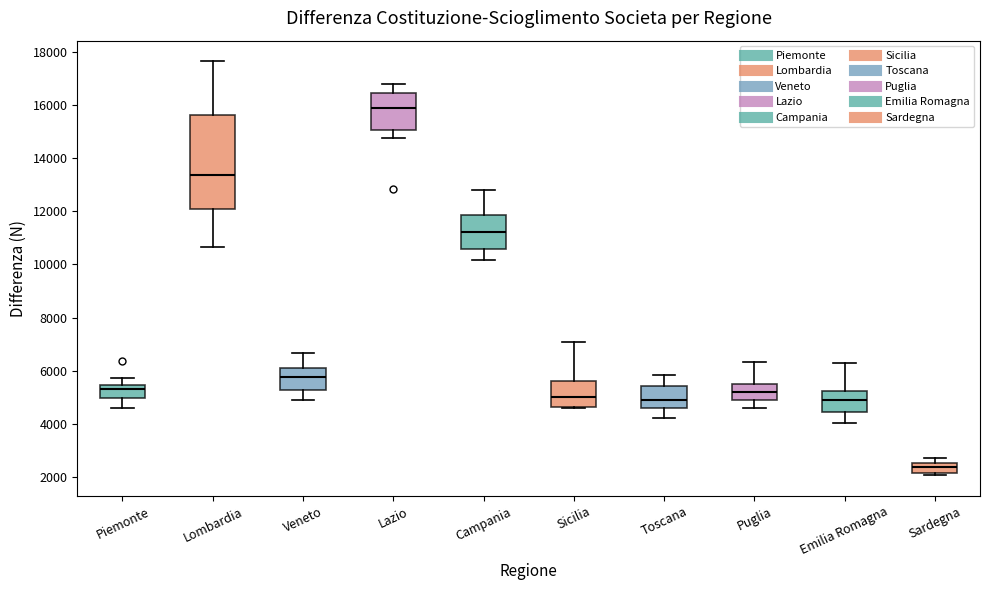

Reading left to right, read every box against the y-axis: the position of its median line, the range the box covers, and the ends of its whiskers. The values are not printed on the chart, so give them approximately, as read against the axis.

Piemonte: median 5400 (just below the box's upper edge), box 5000 to 5400, whiskers 4600 to 5800
Lombardia: median 13400, box 12200 to 15600, whiskers 10600 to 17600
Veneto: median 5800, box 5200 to 6200, whiskers 4800 to 6600
Lazio: median 15800, box 15000 to 16400, whiskers 14800 to 16800
Campania: median 11200, box 10600 to 11800, whiskers 10200 to 12800
Sicilia: median 5000, box 4600 to 5600, whiskers 4600 to 7000
Toscana: median 5000, box 4600 to 5400, whiskers 4200 to 5800
Puglia: median 5200, box 5000 to 5400, whiskers 4600 to 6400
Emilia Romagna: median 4800, box 4400 to 5200, whiskers 4000 to 6200
Sardegna: median 2400, box 2200 to 2600, whiskers 2000 to 2800